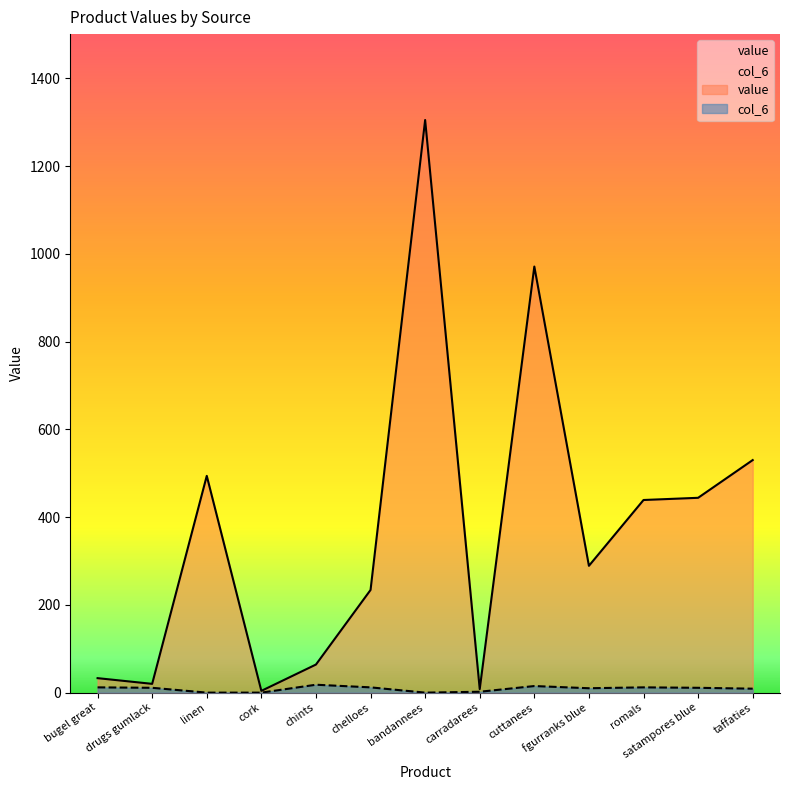

True or false: col_6 and value intersect in this chart.

False